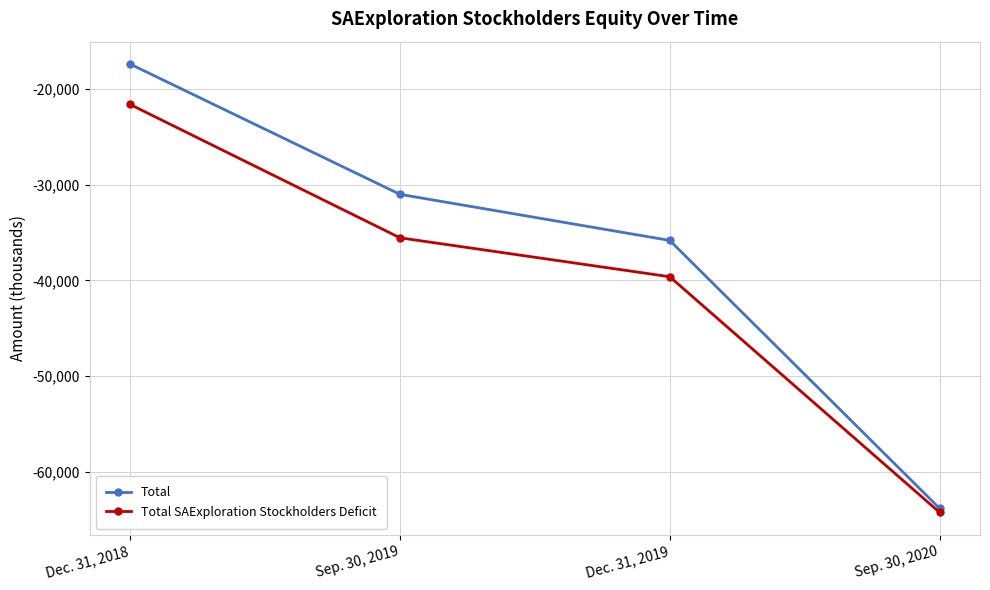

At which category does the chart reach its peak across all series?

Dec. 31, 2018